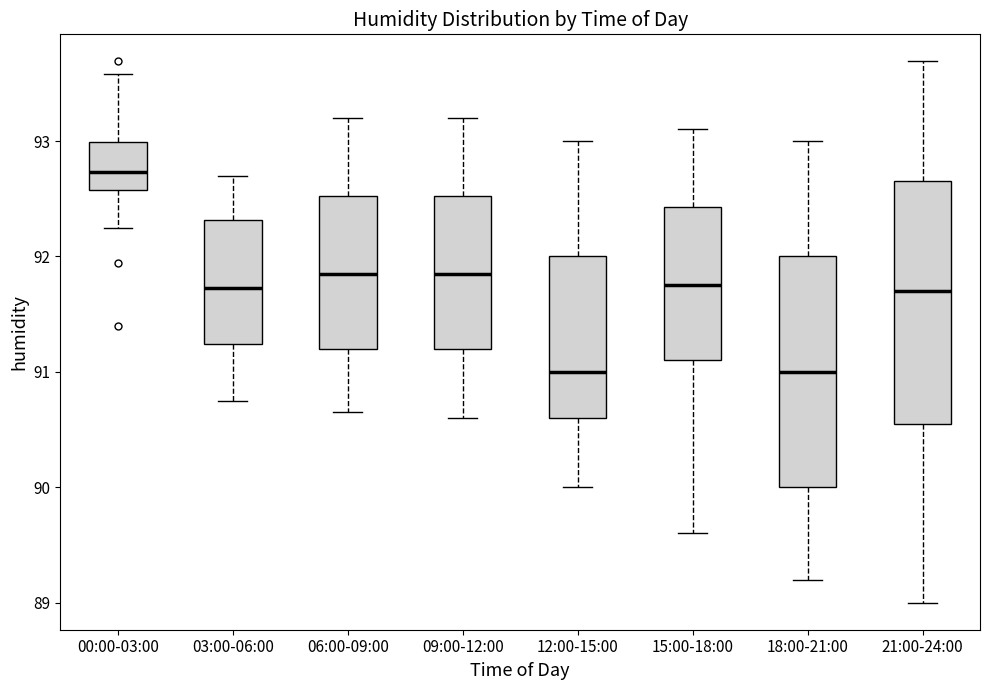

Reading left to right, read every box against the y-axis: the position of its median line, the range the box covers, and the ends of its whiskers. The values are not printed on the chart, so give them approximately, as read against the axis.

00:00-03:00: median 92.7, box 92.6 to 93.0, whiskers 92.3 to 93.6
03:00-06:00: median 91.7, box 91.2 to 92.3, whiskers 90.8 to 92.7
06:00-09:00: median 91.9, box 91.2 to 92.5, whiskers 90.7 to 93.2
09:00-12:00: median 91.9, box 91.2 to 92.5, whiskers 90.6 to 93.2
12:00-15:00: median 91.0, box 90.6 to 92.0, whiskers 90.0 to 93.0
15:00-18:00: median 91.8, box 91.1 to 92.4, whiskers 89.6 to 93.1
18:00-21:00: median 91.0, box 90.0 to 92.0, whiskers 89.2 to 93.0
21:00-24:00: median 91.7, box 90.6 to 92.7, whiskers 89.0 to 93.7